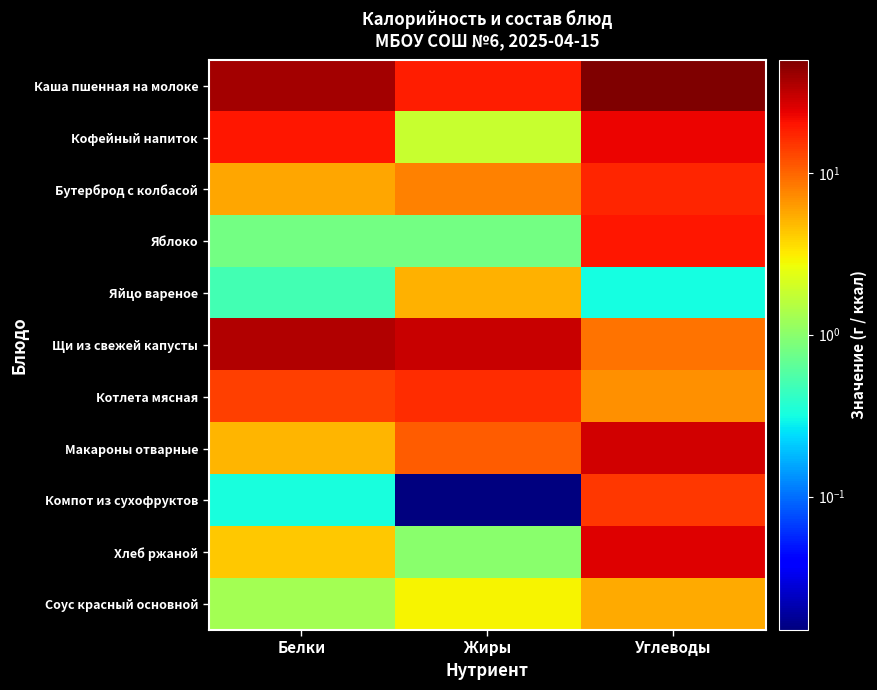

At which category does the chart reach its minimum across all series?

Жиры